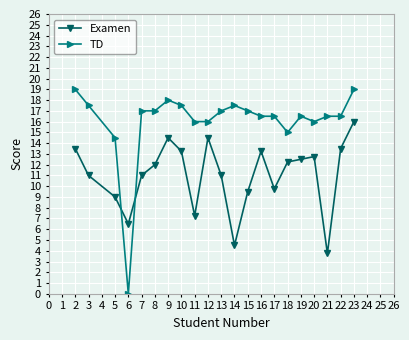

What are all the series names shown in the legend?

Examen, TD